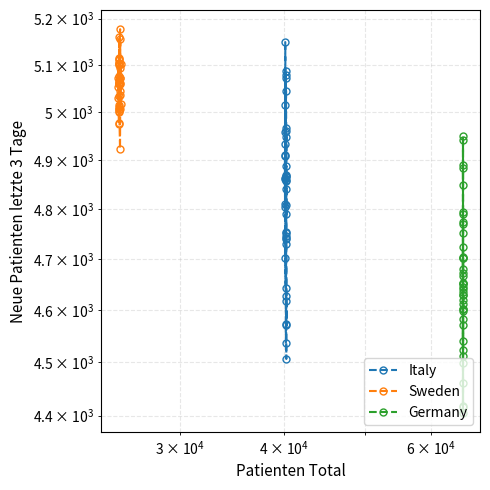

What is the difference between the maximum and second lowest values in the Germany series?

534